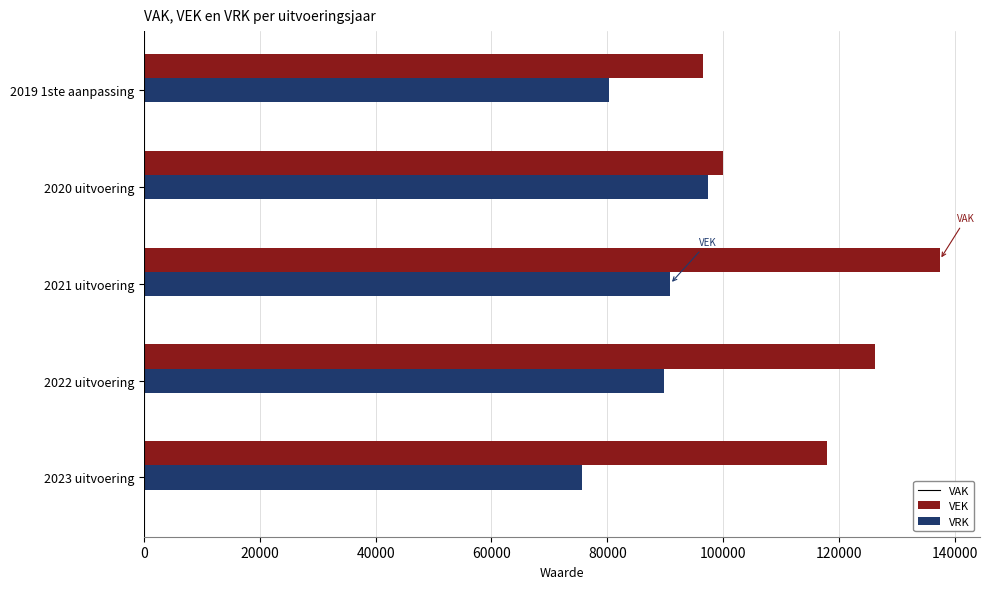

Which series has the largest range (max minus min)?

VAK